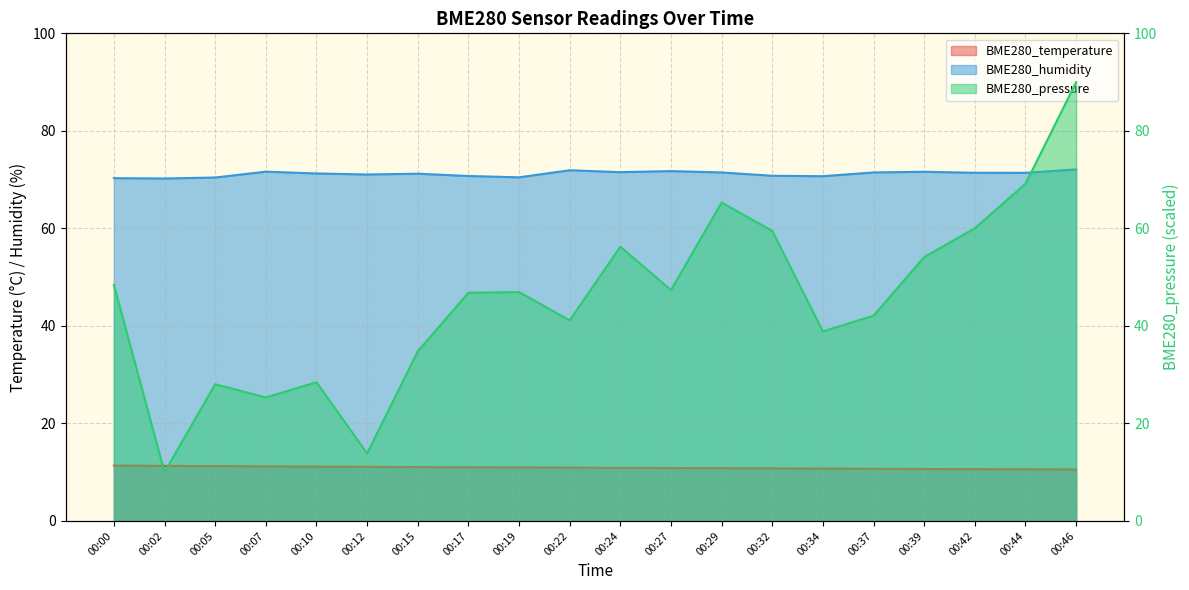

What is the value of the BME280_temperature point at the 11th from the left?

10.9